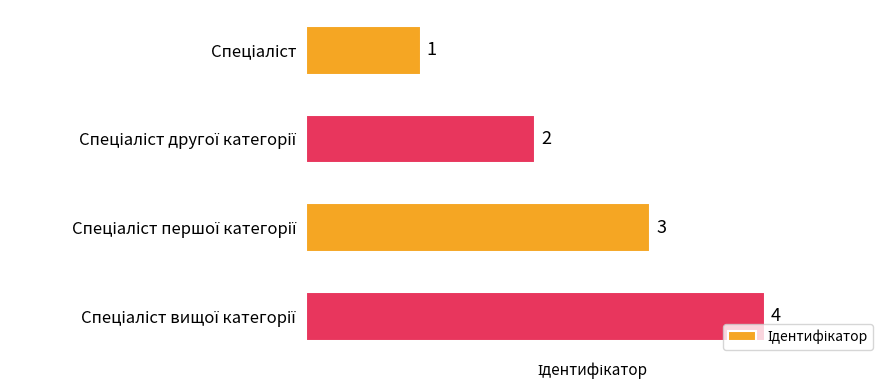

What is the value of the 1st bar from the top?

1